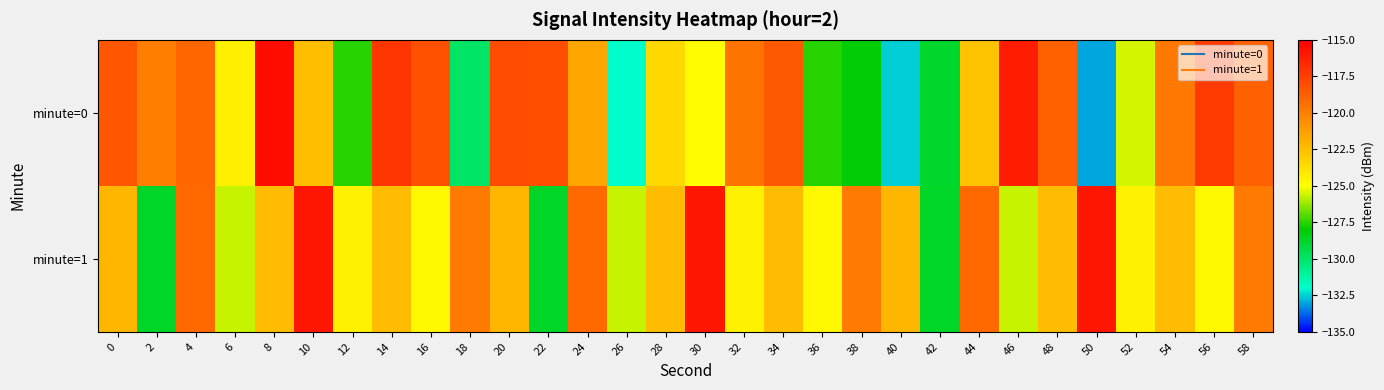

Which label corresponds to the smallest value in the chart?

50